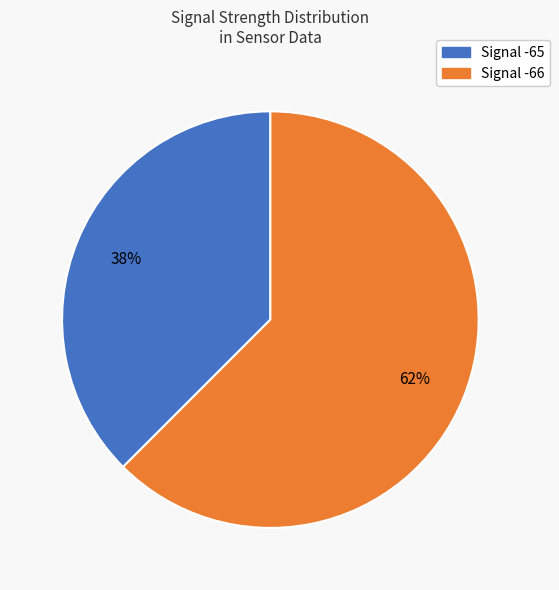

To the nearest percent, what is the average slice percentage?

50%